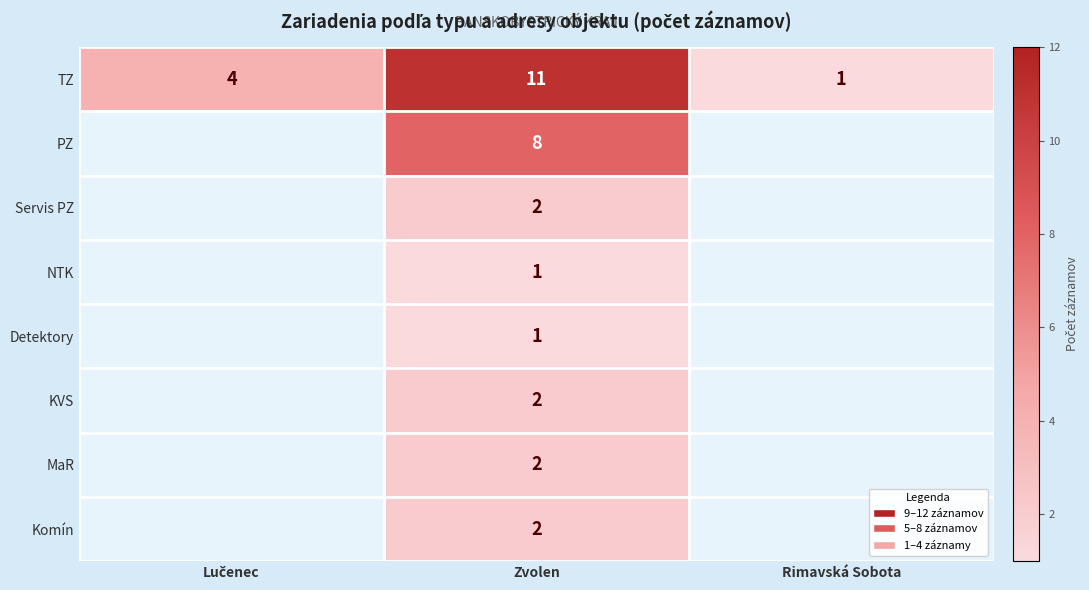

What is the sum of all TZ values?

16.0